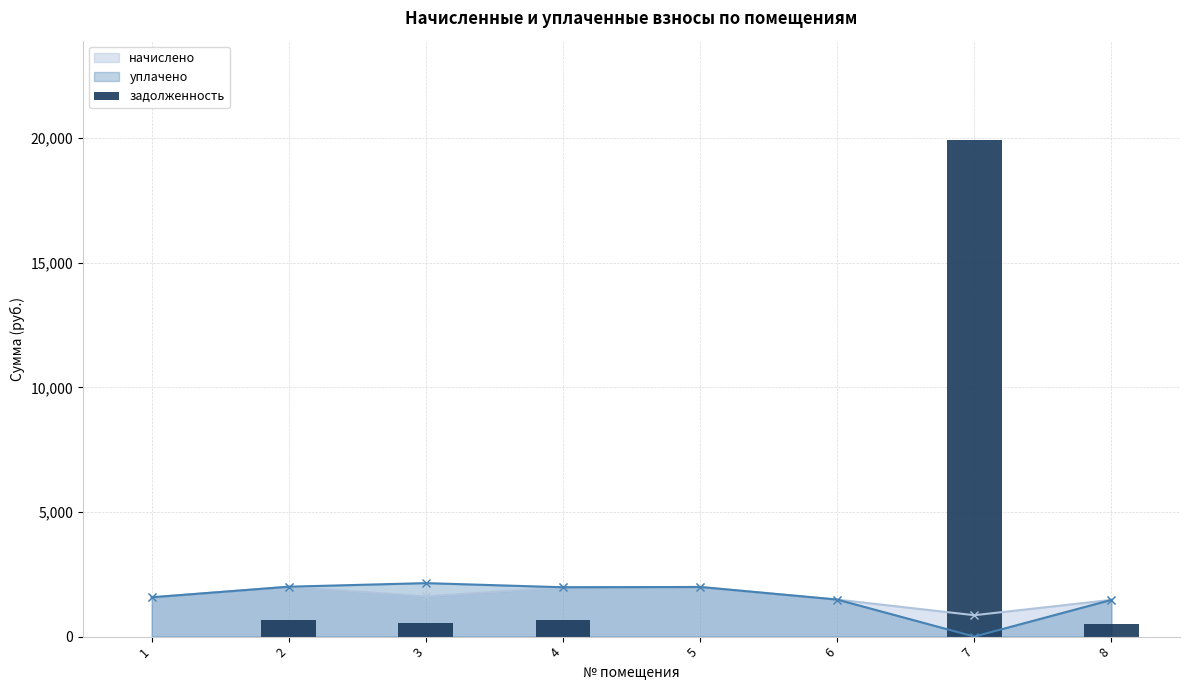

List the labels in order of value, largest first.

7, 2, 4, 3, 8, 1, 5, 6